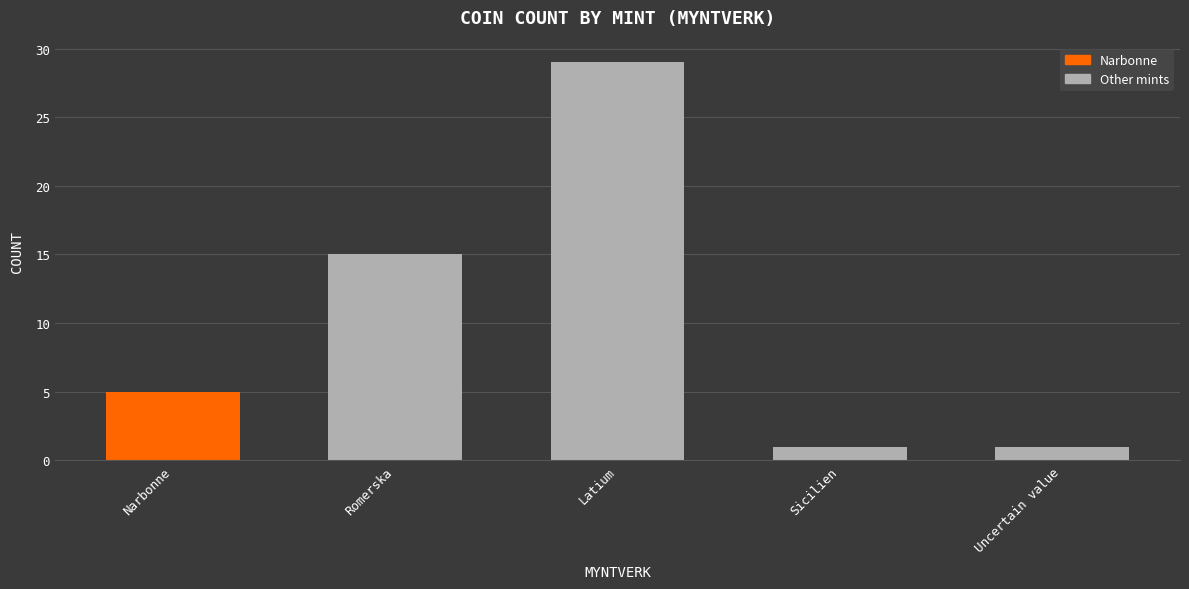

The value at Uncertain value is 2. True or false?

False